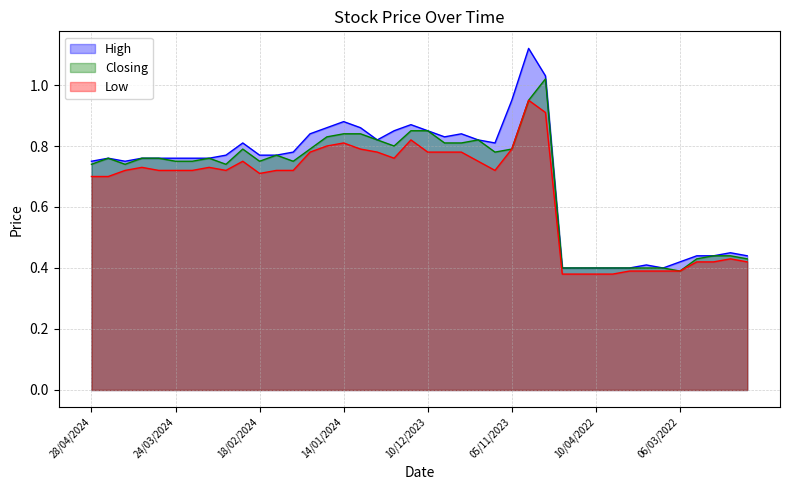

At 07/04/2024, list the series in order from smallest to largest.

Low, High, Closing